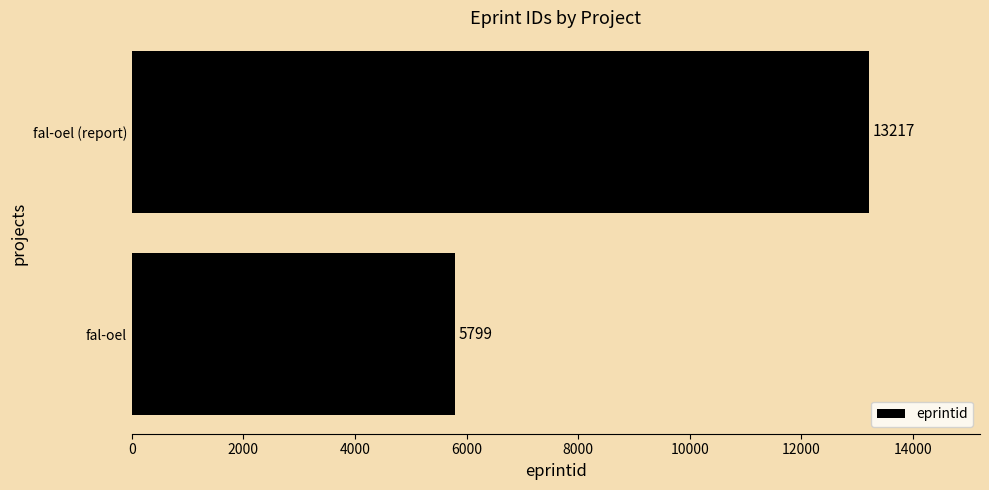

Rank the categories by value from lowest to highest.

fal-oel, fal-oel (report)